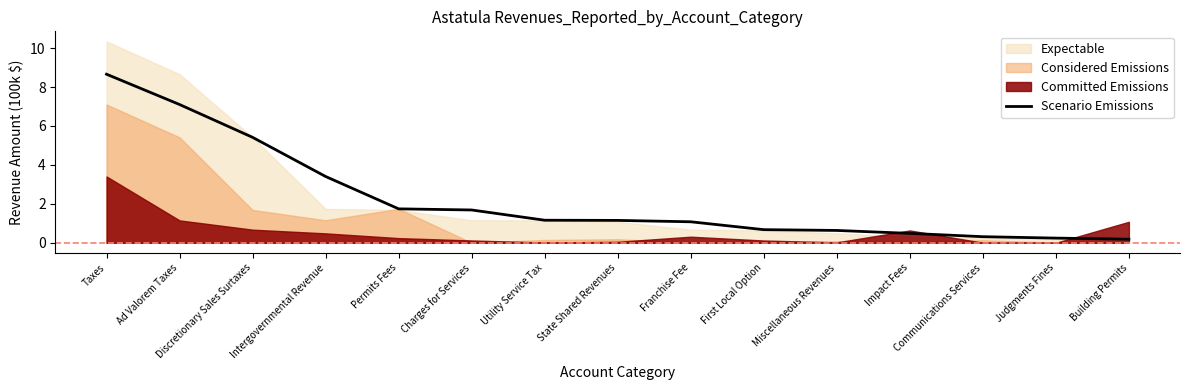

What is the change in value from Taxes to Charges for Services?

-7.0